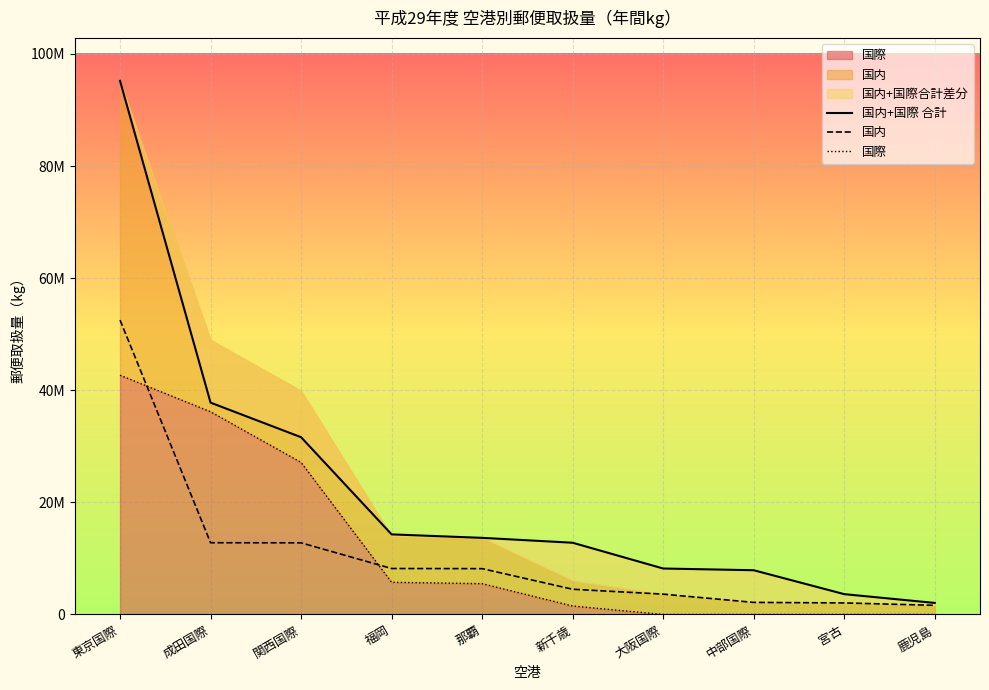

What is the average value of the 国際 series?

11870028